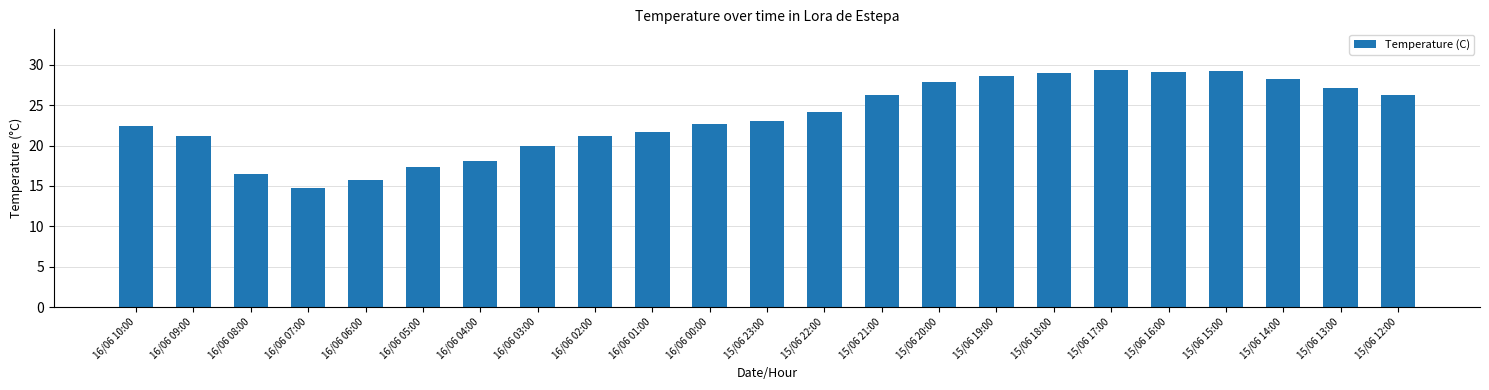

What is the smallest value displayed?

14.8